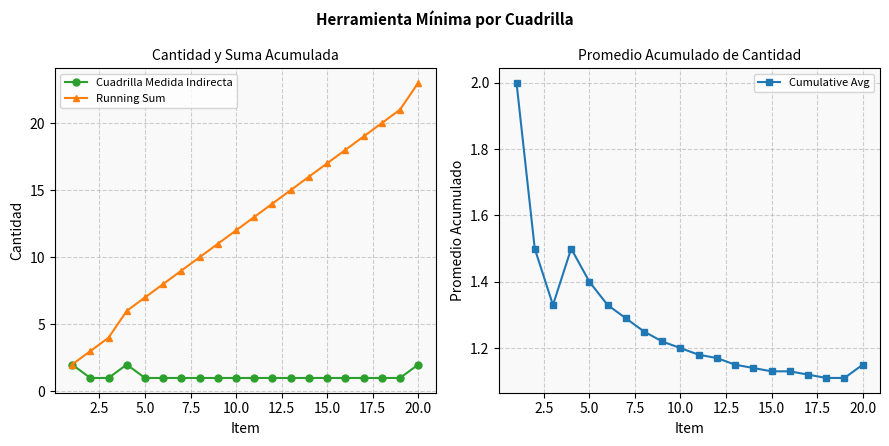

Is this an area chart (filled region under the line)?

No